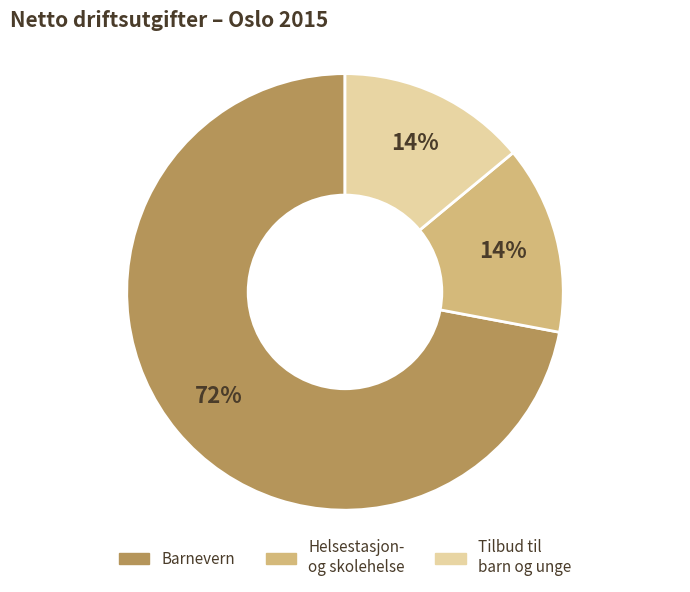

To the nearest percent, what percentage of the pie is Tilbud til barn og unge?

14%